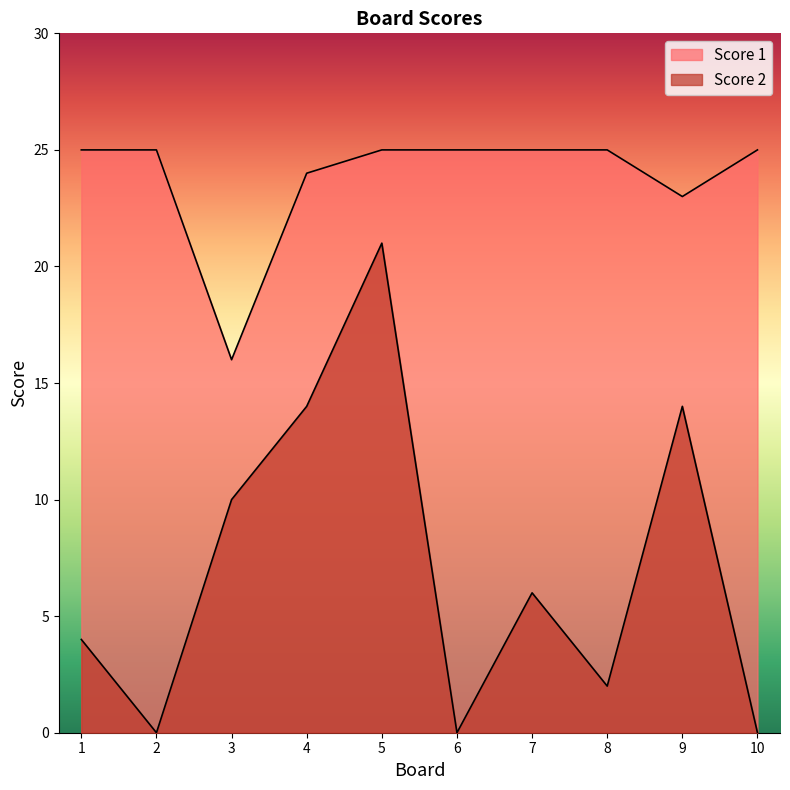

At which category does Score 2 reach its first local valley?

2